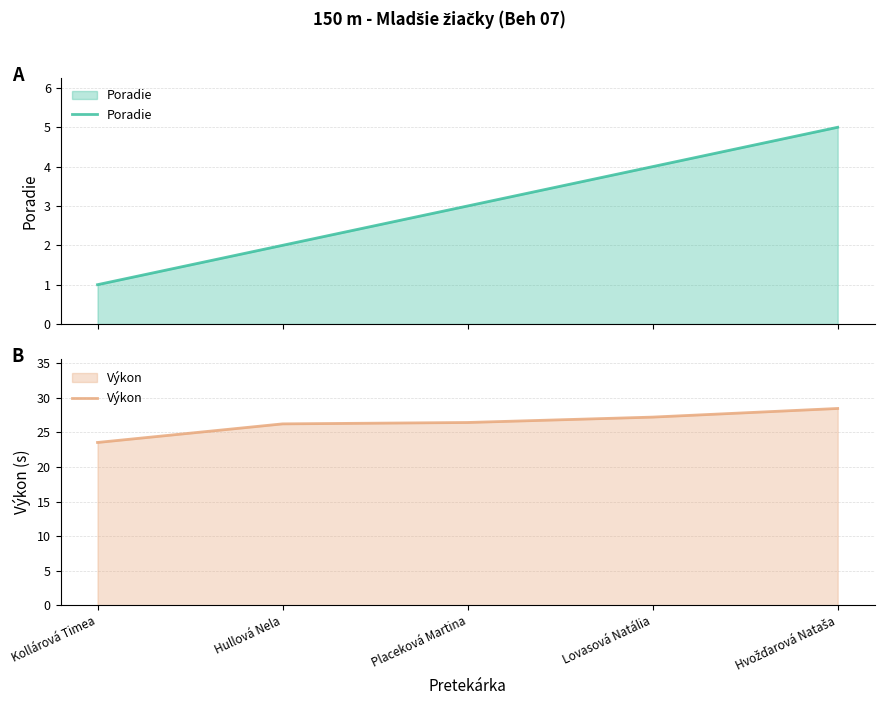

What is the difference between the highest and lowest values at Kollárová Timea?

22.6